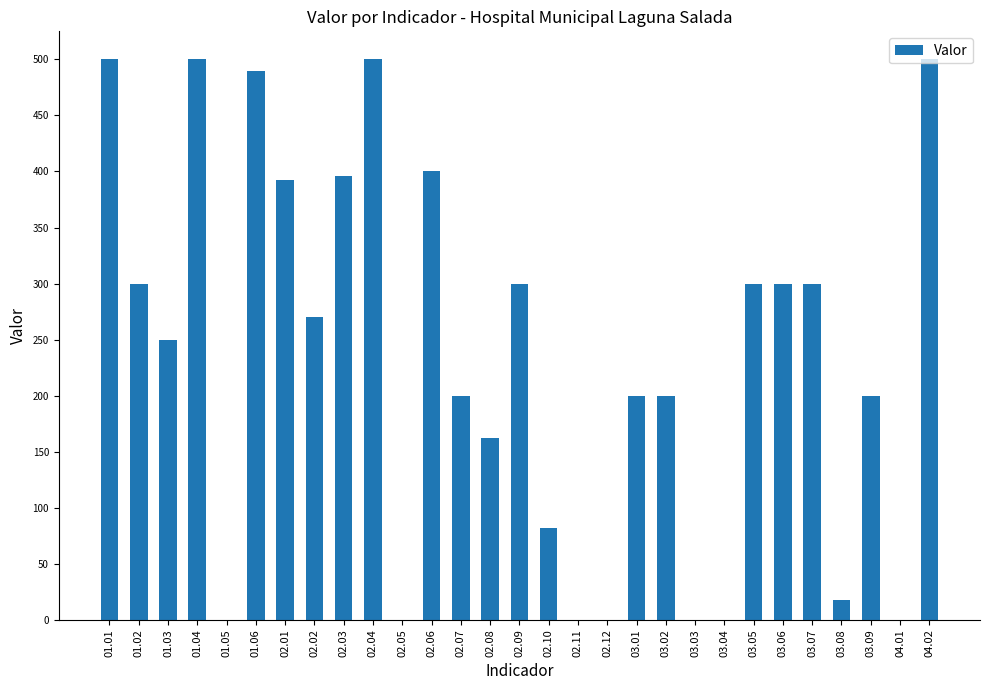

Does the chart contain stacked bars?

No